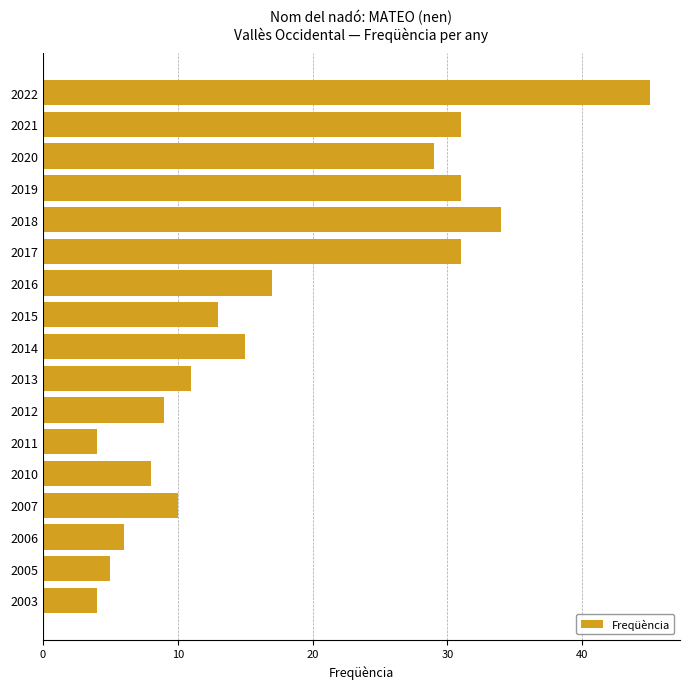

Reading top to bottom, transcribe all the data shown in this chart.

2022=45	2021=31	2020=29	2019=31	2018=34	2017=31	2016=17	2015=13	2014=15	2013=11	2012=9	2011=4	2010=8	2007=10	2006=6	2005=5	2003=4